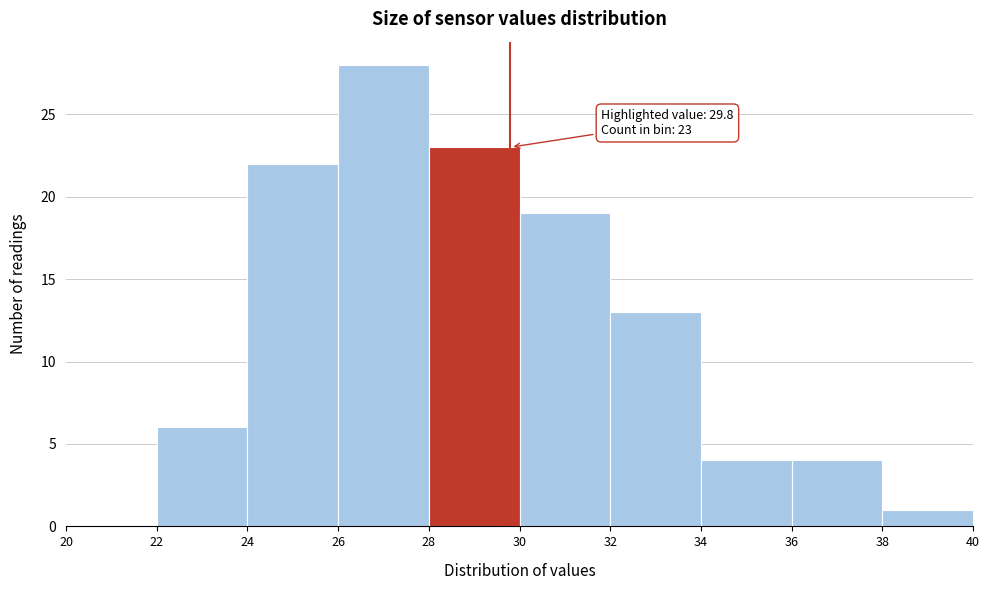

Which range on the x-axis has the tallest bar?

26 to 28